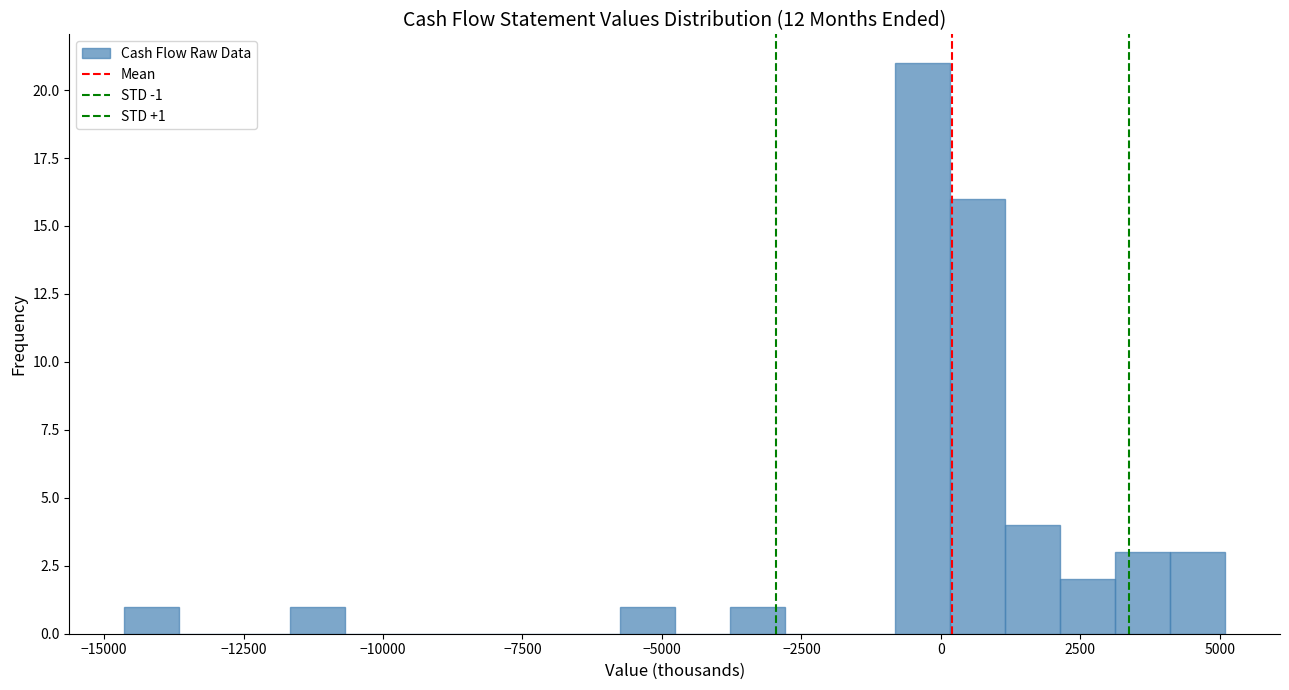

Around what value on the x-axis is the tallest bar? Give the approximate position of its centre, as read against the axis.

-500